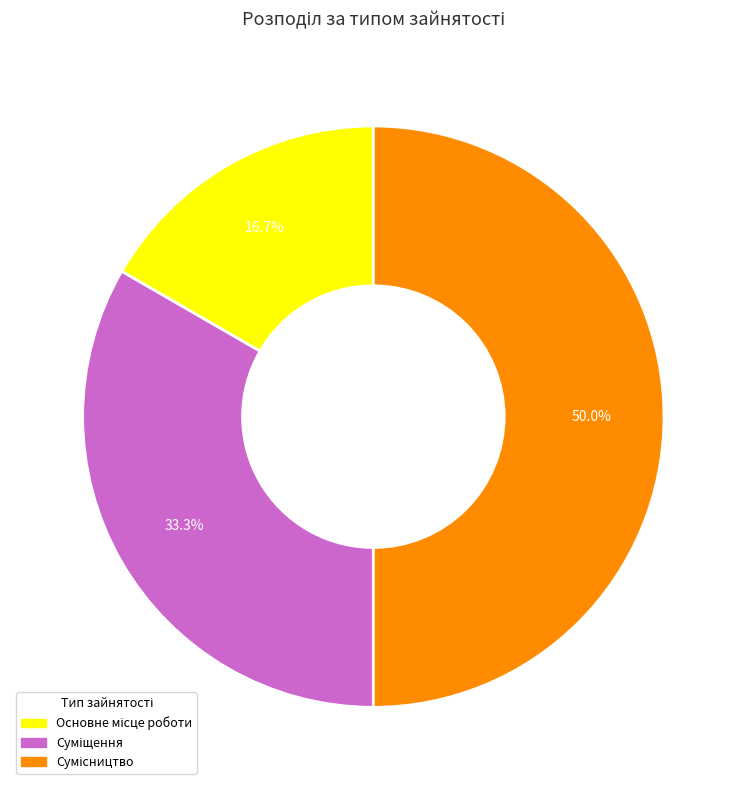

Is Сумісництво the majority of the pie?

No